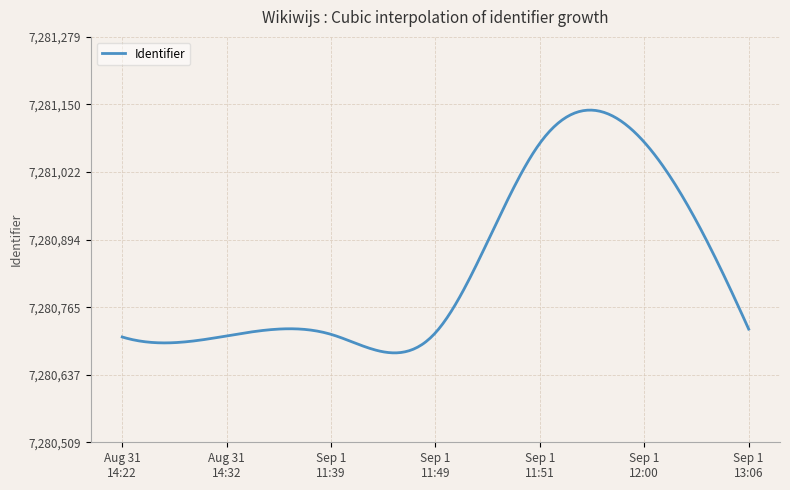

What is the difference between the maximum and minimum values?

461.1